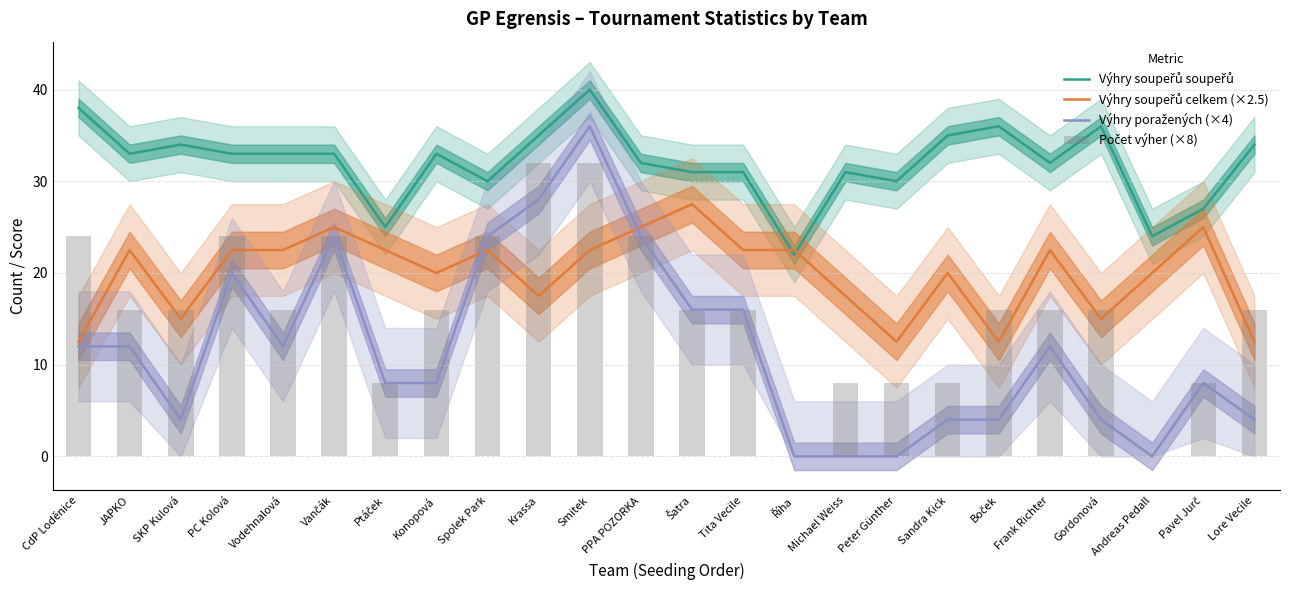

The Výhry soupeřů celkem (×2.5) series shows 25.0 at Pavel Jurč. True or false?

True